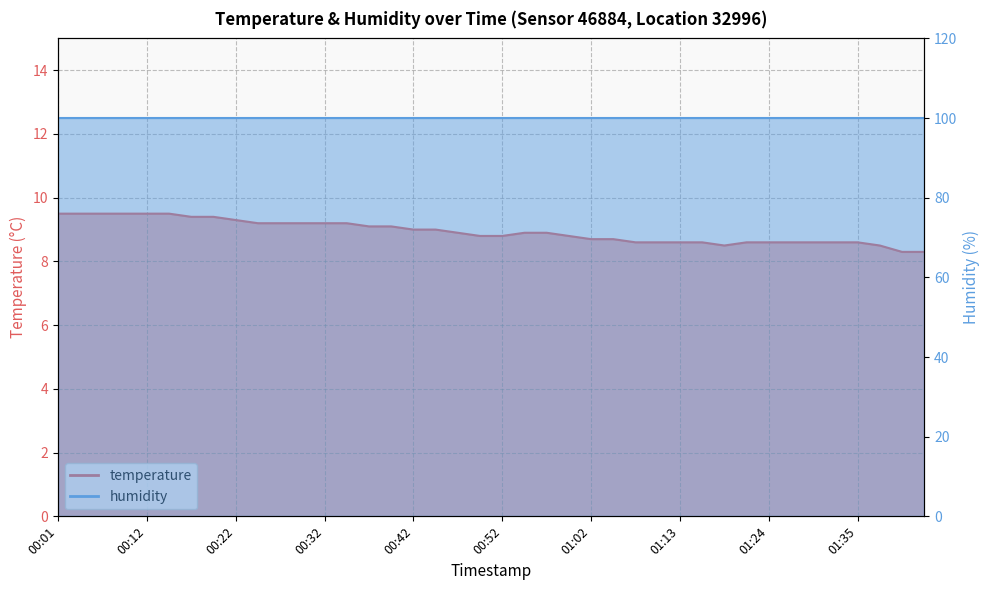

What is the difference between the maximum and minimum values?

1.2